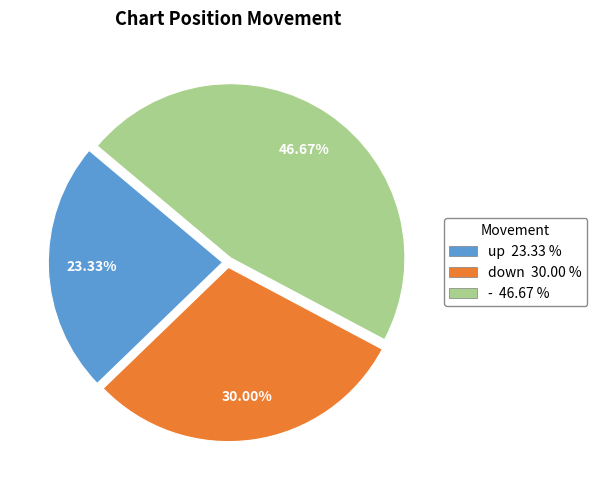

To the nearest percent, what is the difference between the - and down slice percentages?

17%